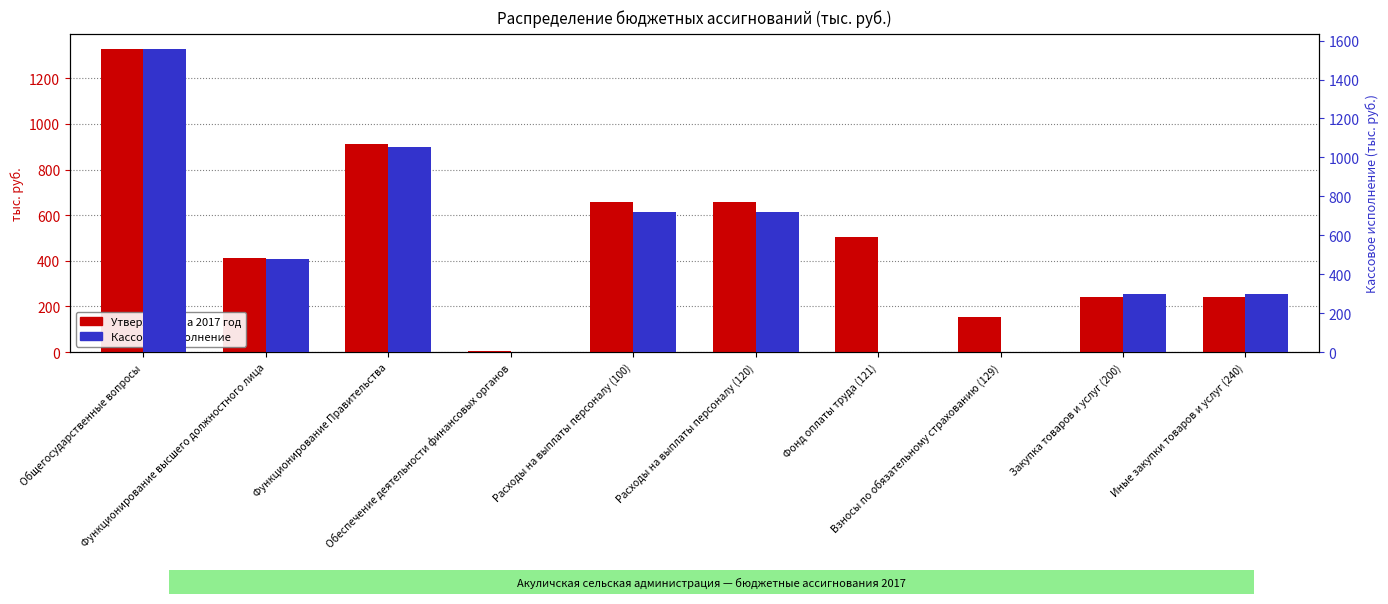

At which label does Утверждено на 2017 год first exceed 505?

Общегосударственные вопросы